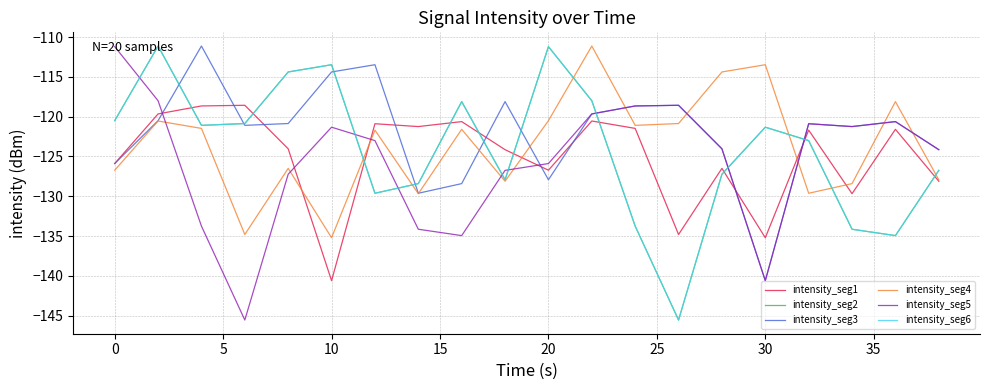

Does the chart display data point markers on the line(s)?

No